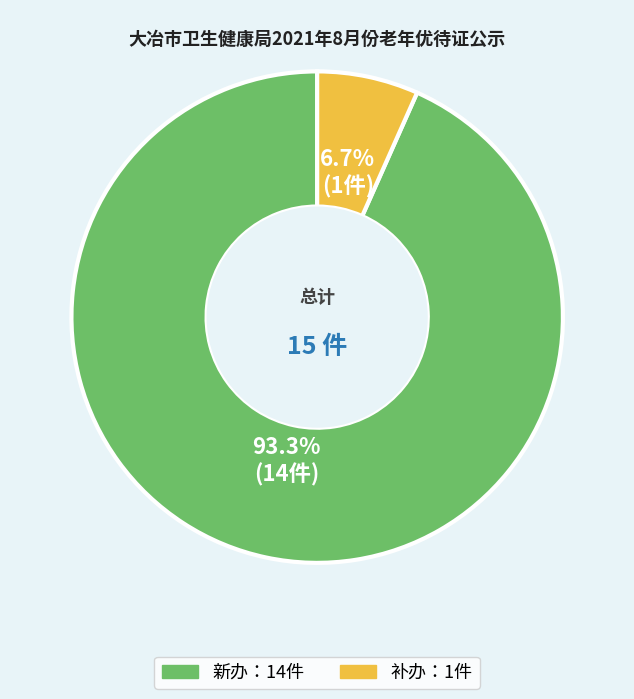

Does any single category account for the majority?

Yes